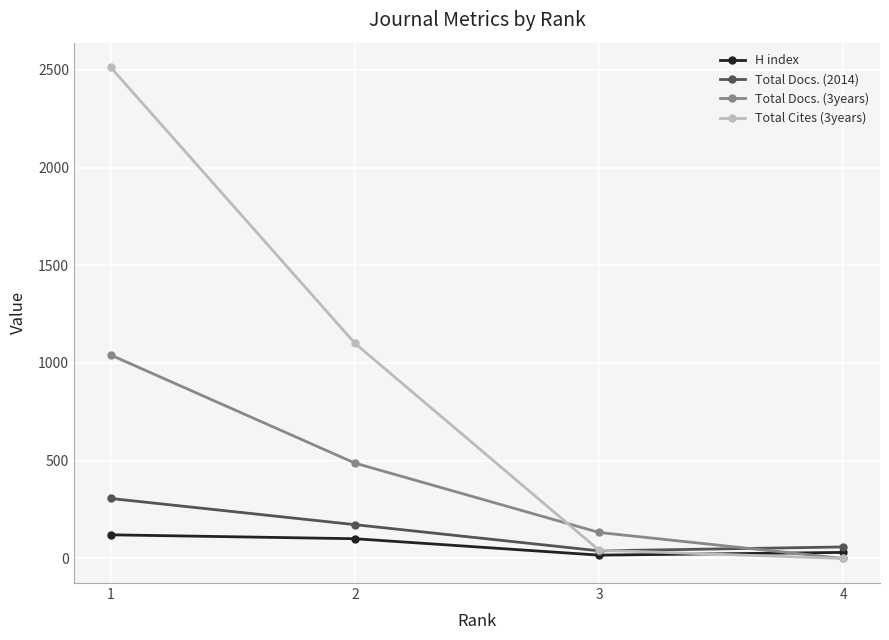

The Total Docs. (3years) series shows 488 at 2. True or false?

True